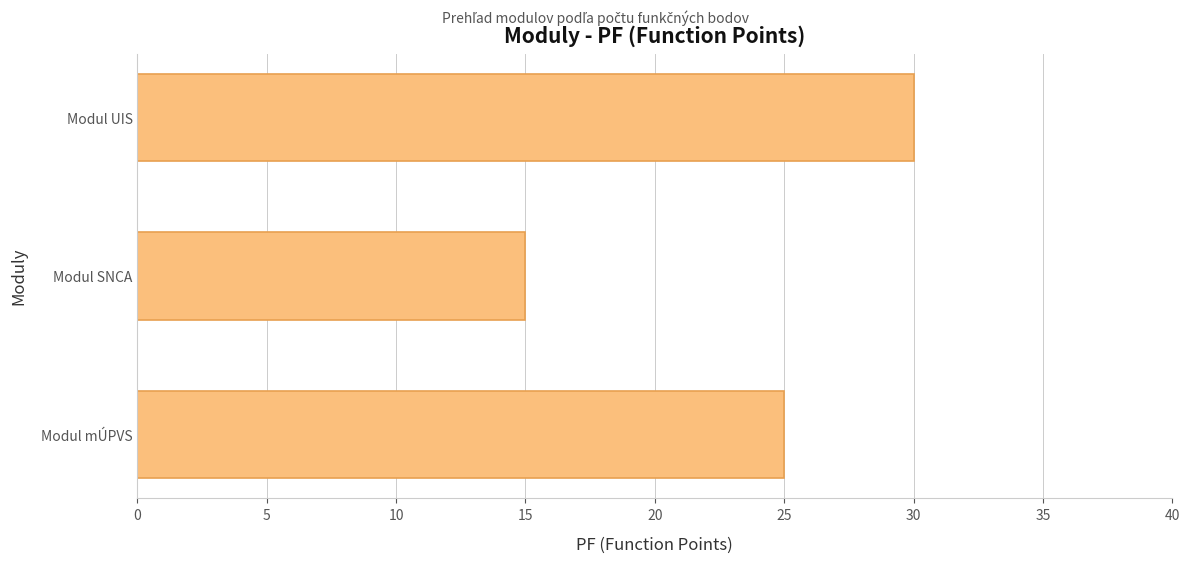

What is the sum of the values at Modul UIS and Modul SNCA?

45